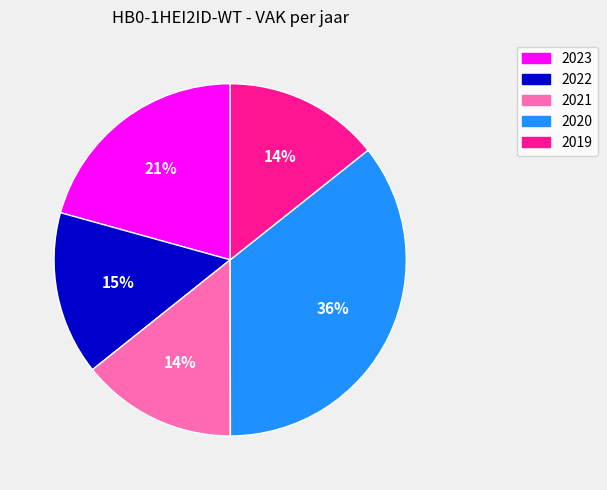

What is the largest slice in the pie chart?

2020